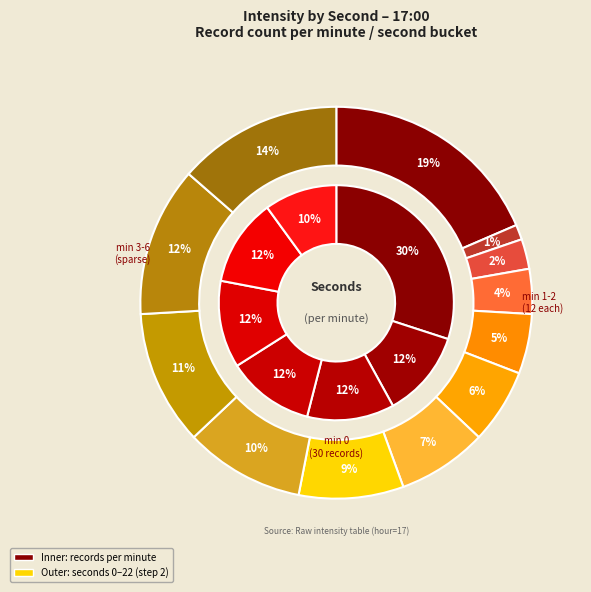

Which series changed the most between 12 and 20?

Outer